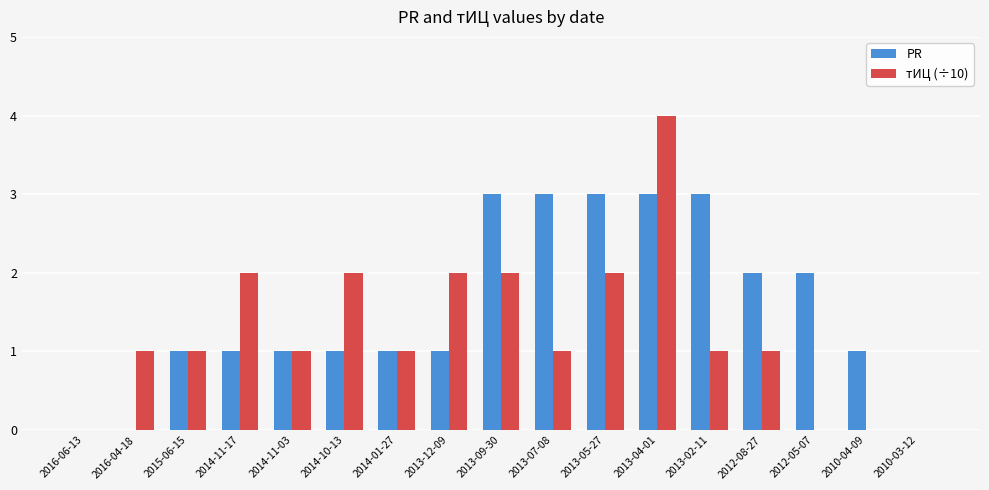

Reading left to right, extract all data points from this chart.

PR: 0	0	1	1	1	1	1	1	3	3	3	3	3	2	2	1	0
тИЦ (÷10): 0	1	1	2	1	2	1	2	2	1	2	4	1	1	0	0	0